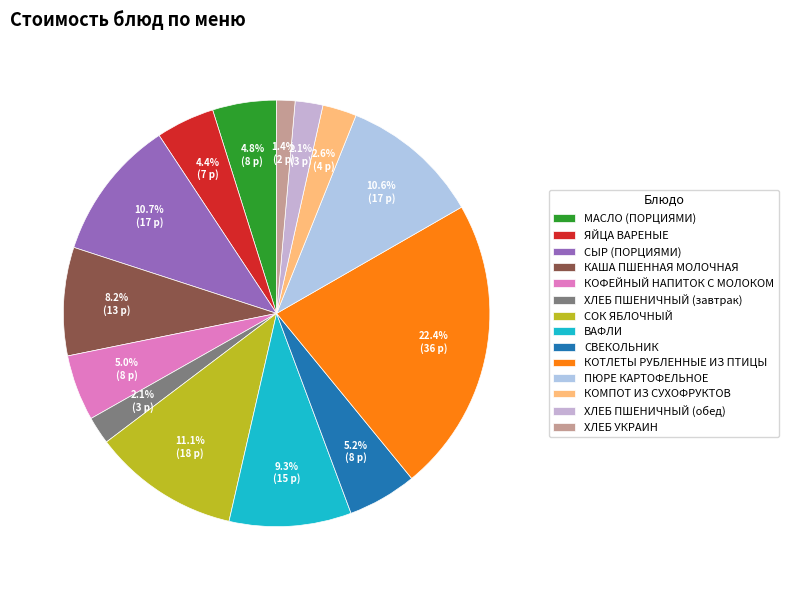

Does any single category account for the majority?

No